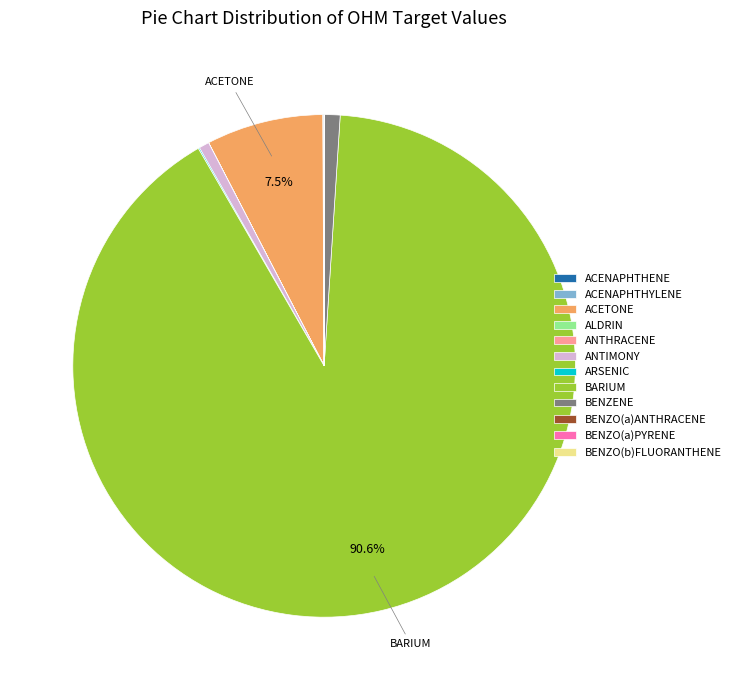

Is it true that ACETONE is 21% of the pie?

False